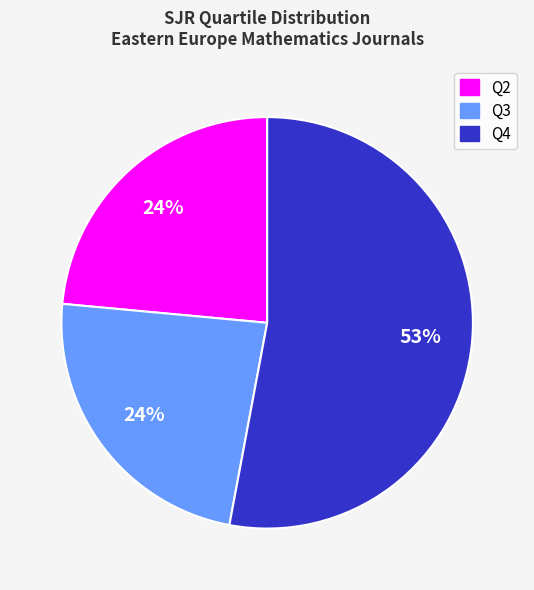

How many slices are in this pie chart?

3